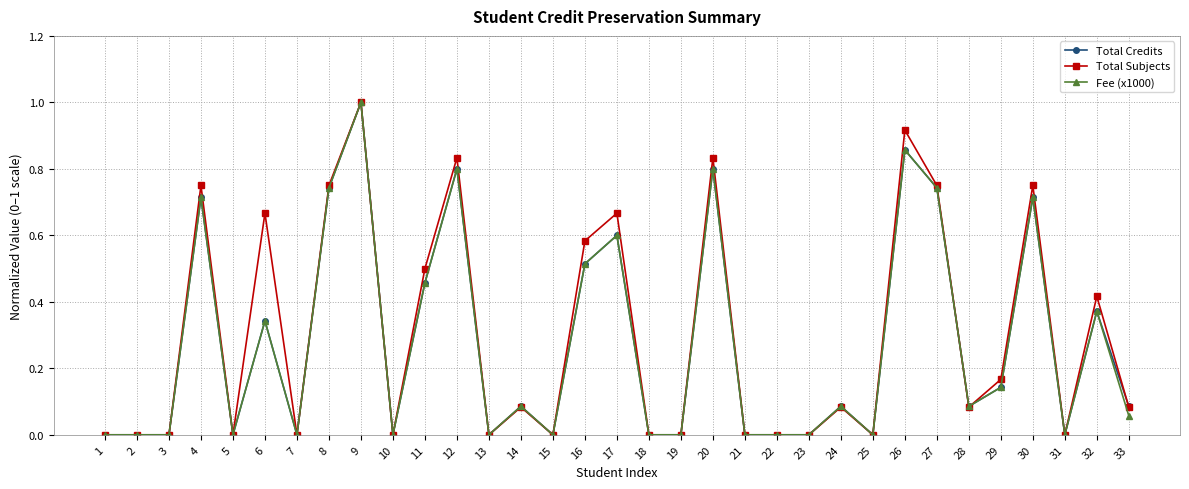

Which category has the highest value across all series?

9